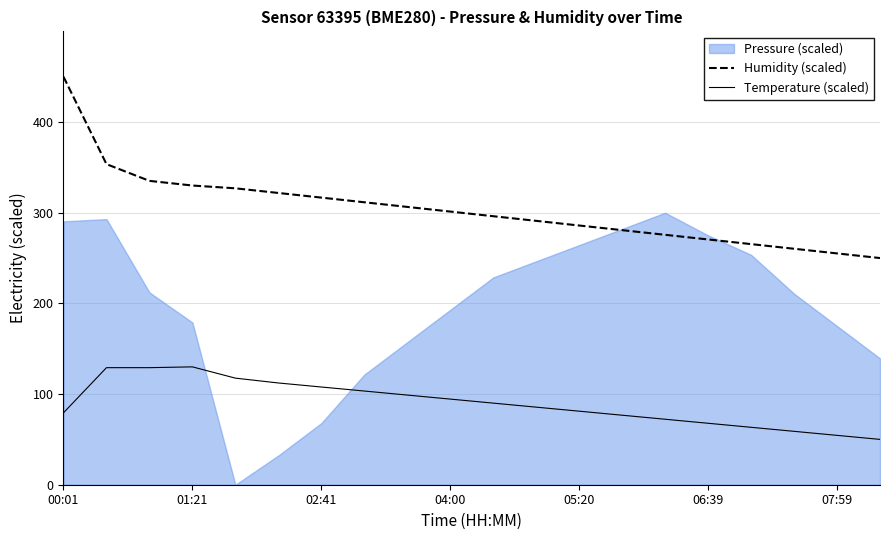

Is it true that Humidity (scaled) equals 376.6 at 14?

False